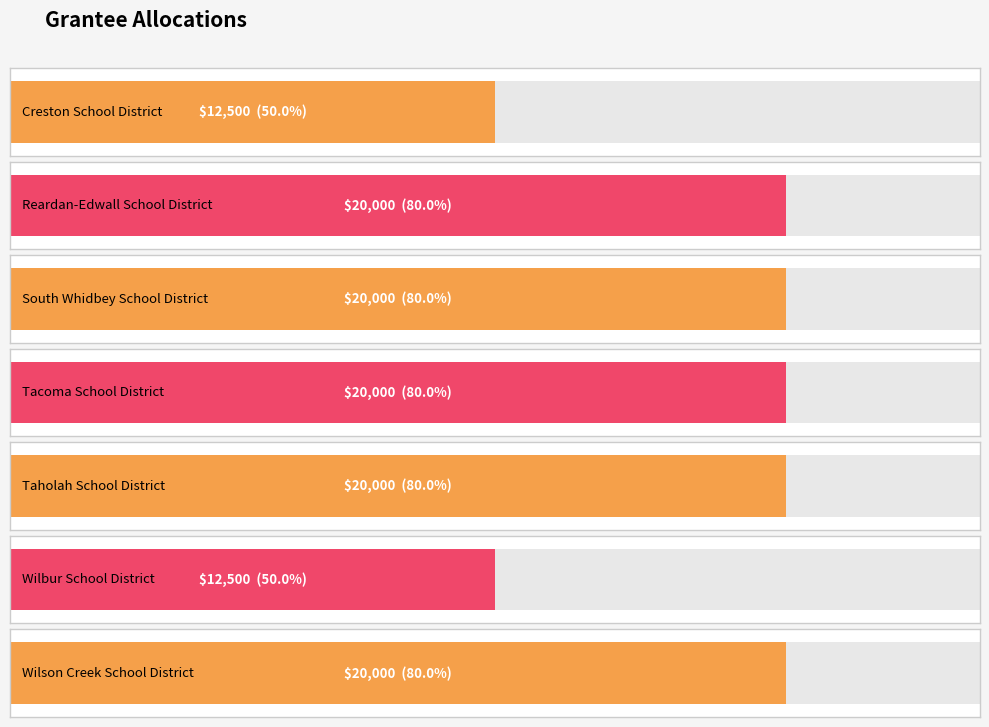

Is it true that the value at Taholah School District is 20000?

True